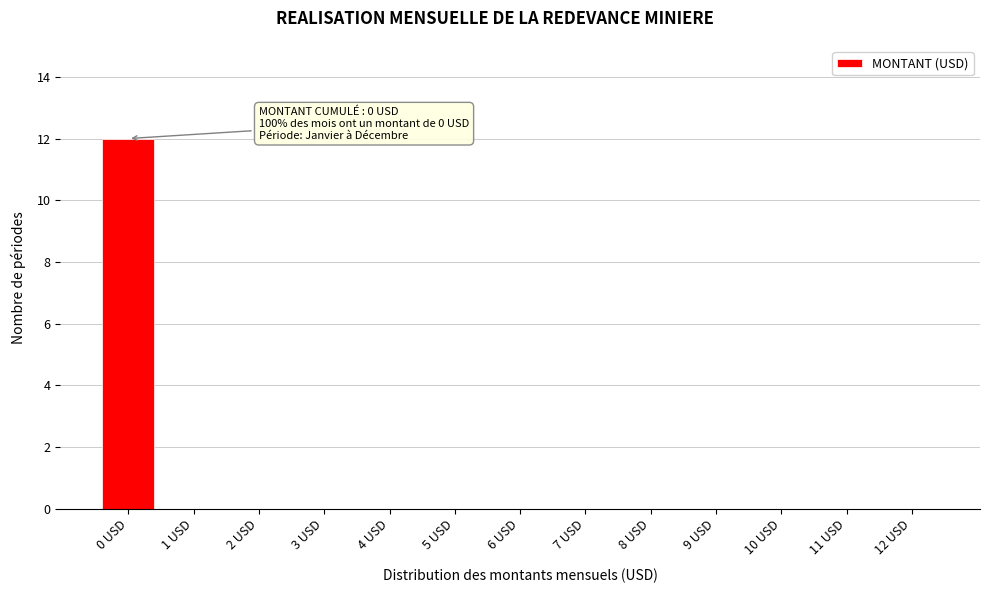

Reading left to right, what are all the values shown in this chart?

0 USD=12	1 USD=0	2 USD=0	3 USD=0	4 USD=0	5 USD=0	6 USD=0	7 USD=0	8 USD=0	9 USD=0	10 USD=0	11 USD=0	12 USD=0